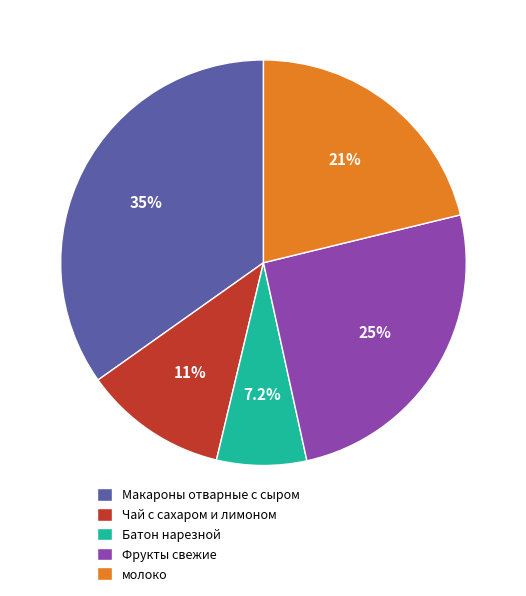

Is the sum of Макароны отварные с сыром and Батон нарезной greater than half?

No